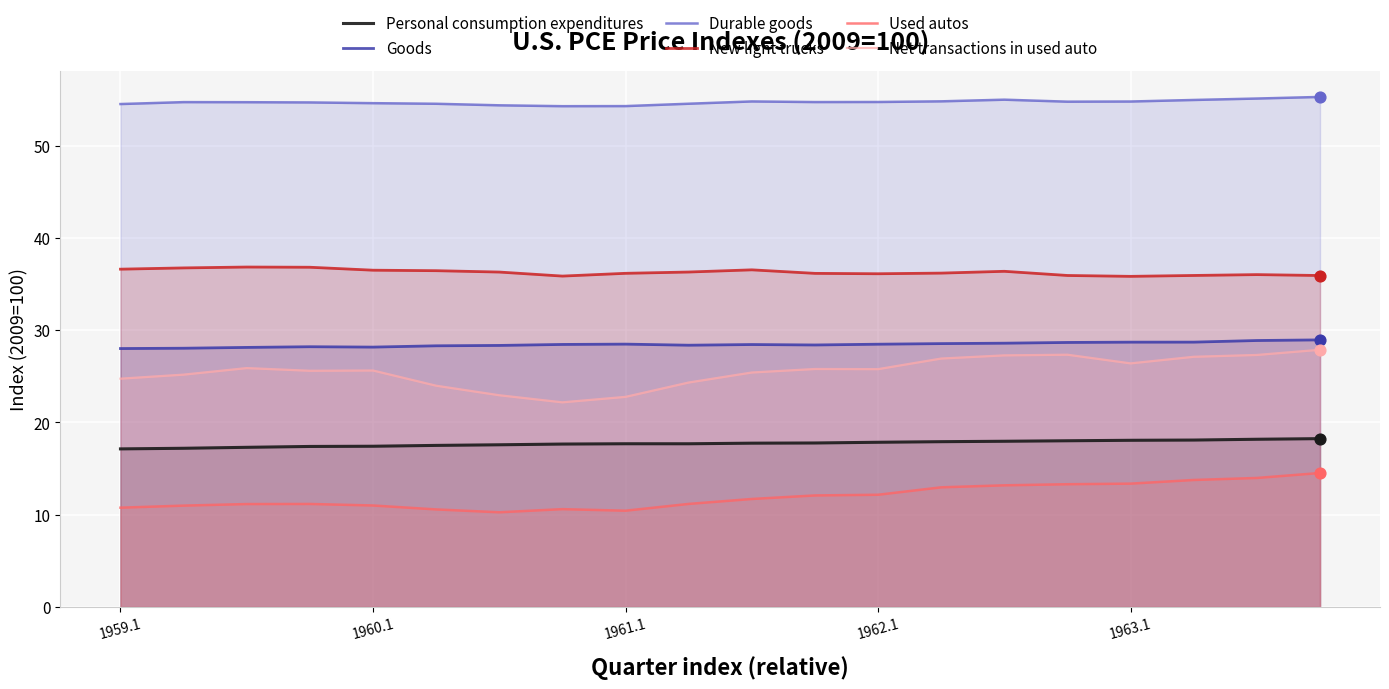

What are all the series names shown in the legend?

Personal consumption expenditures, Goods, Durable goods, New light trucks, Used autos, Net transactions in used auto